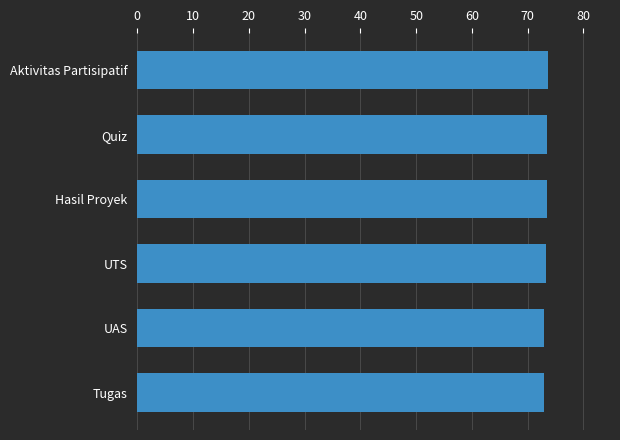

What is the difference between the maximum and second lowest values?

0.8